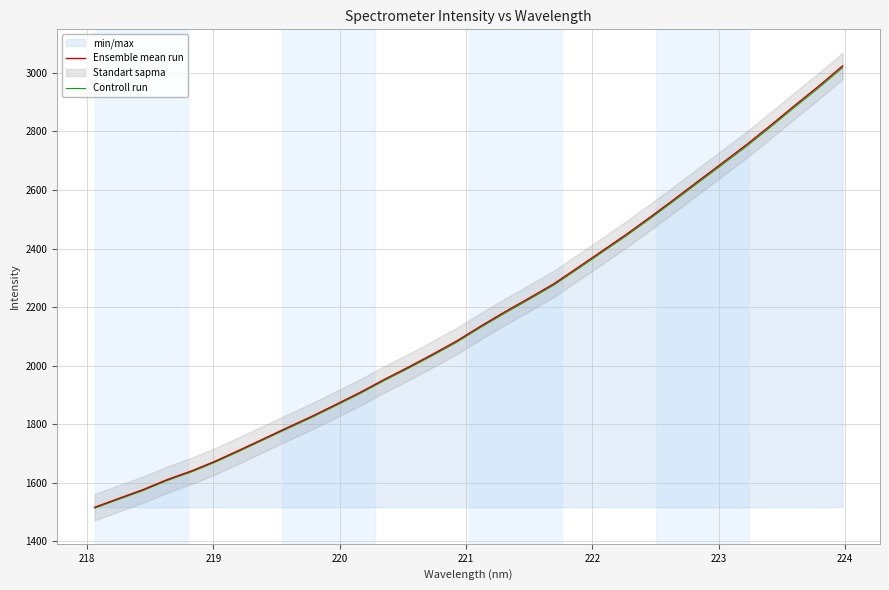

What is the lowest value of the Controll run series?

1512.9